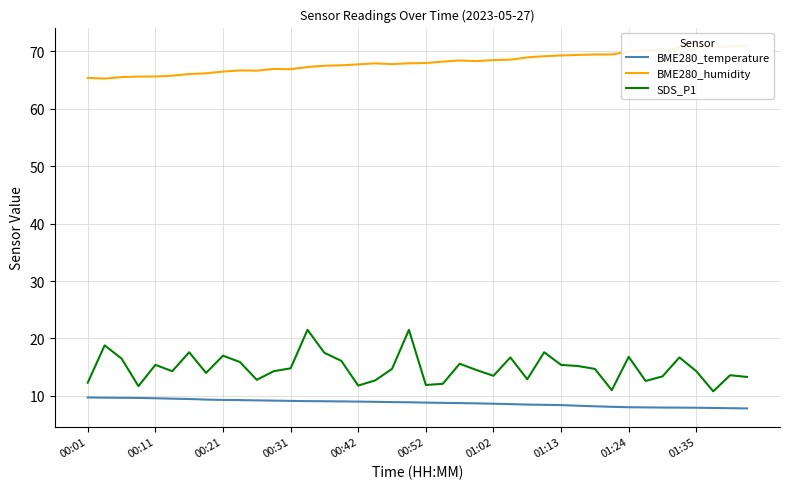

What is the highest value of the SDS_P1 series?

21.5